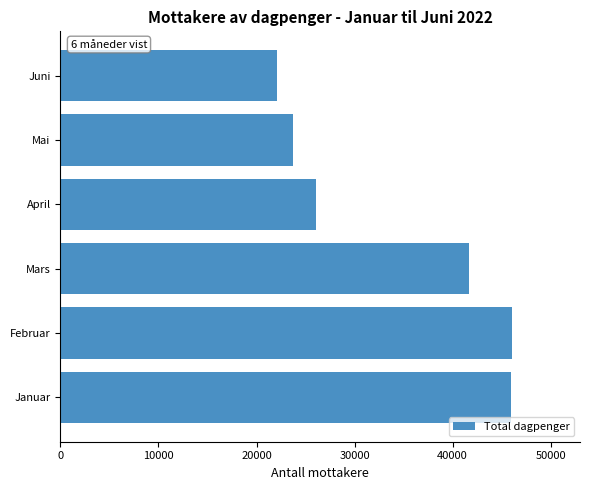

What is the difference between the second highest and minimum values?

23860